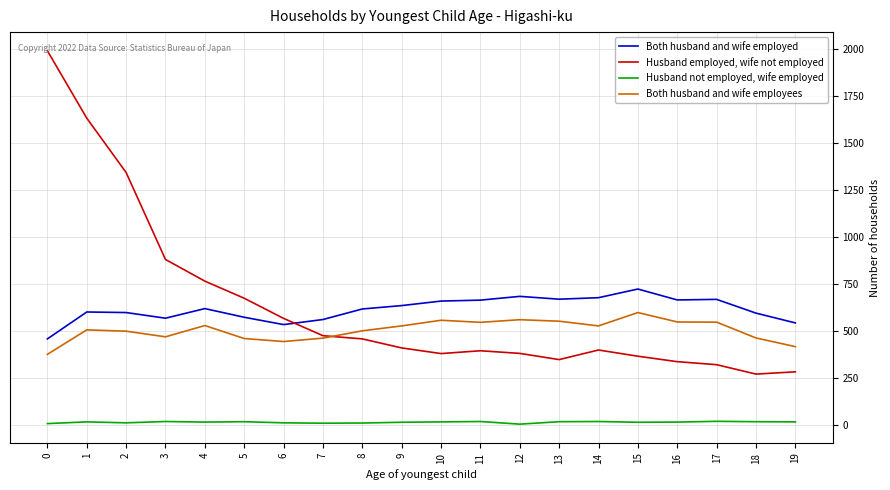

True or false: Husband not employed, wife employed and Both husband and wife employees intersect in this chart.

False